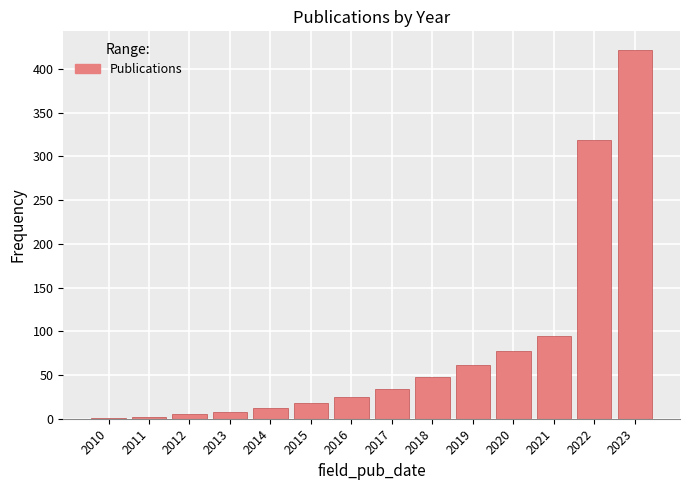

True or false: the data shows 12 at 2014.

True